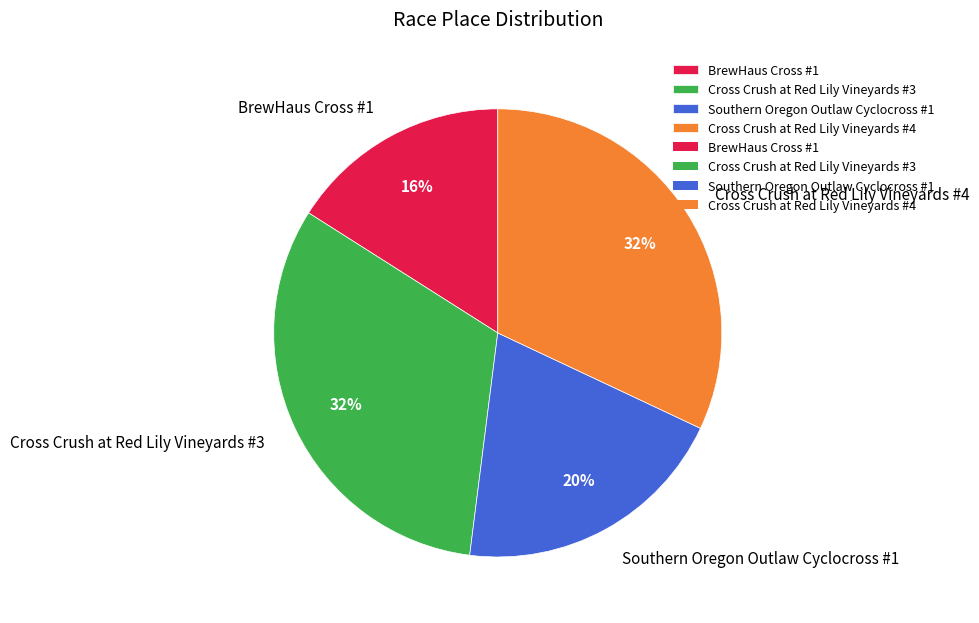

How many slices are in this pie chart?

4